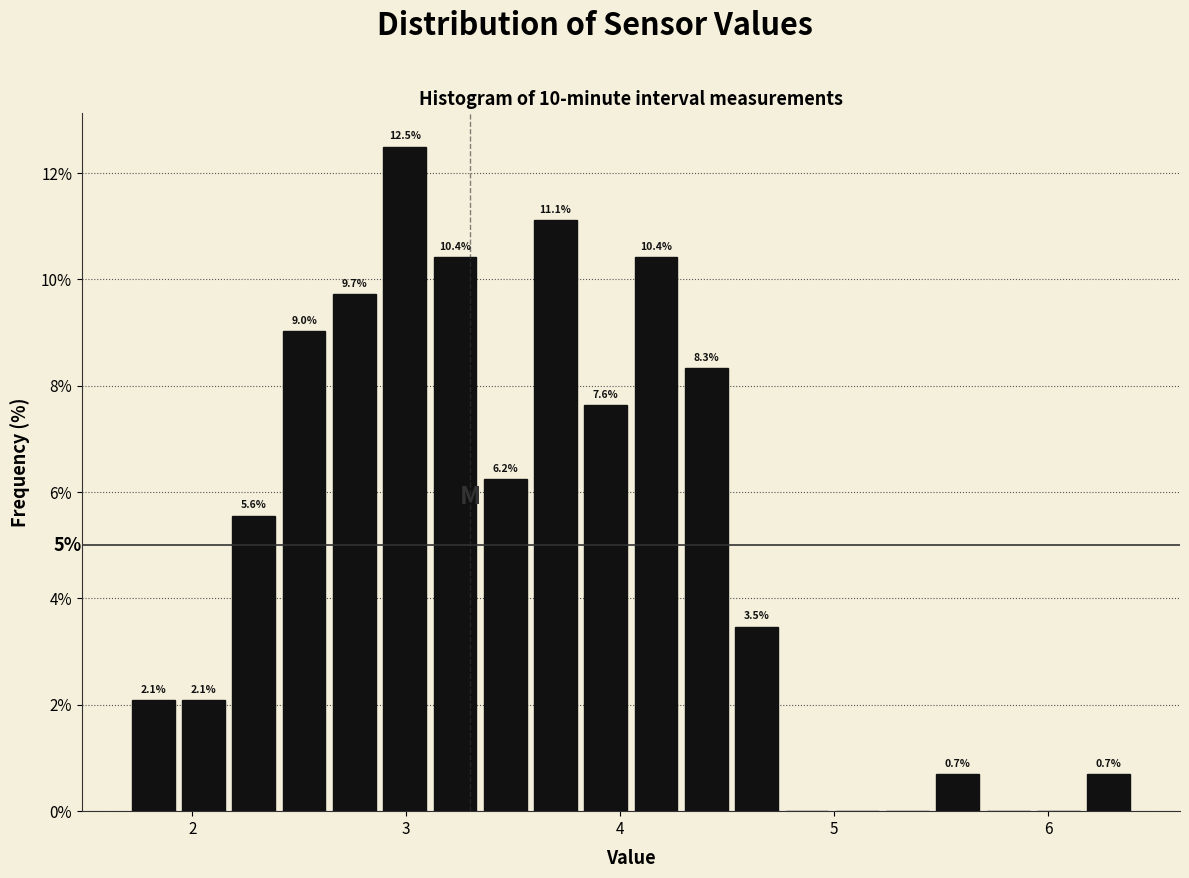

Around what value on the x-axis is the tallest bar? Give the approximate position of its centre, as read against the axis.

3.0